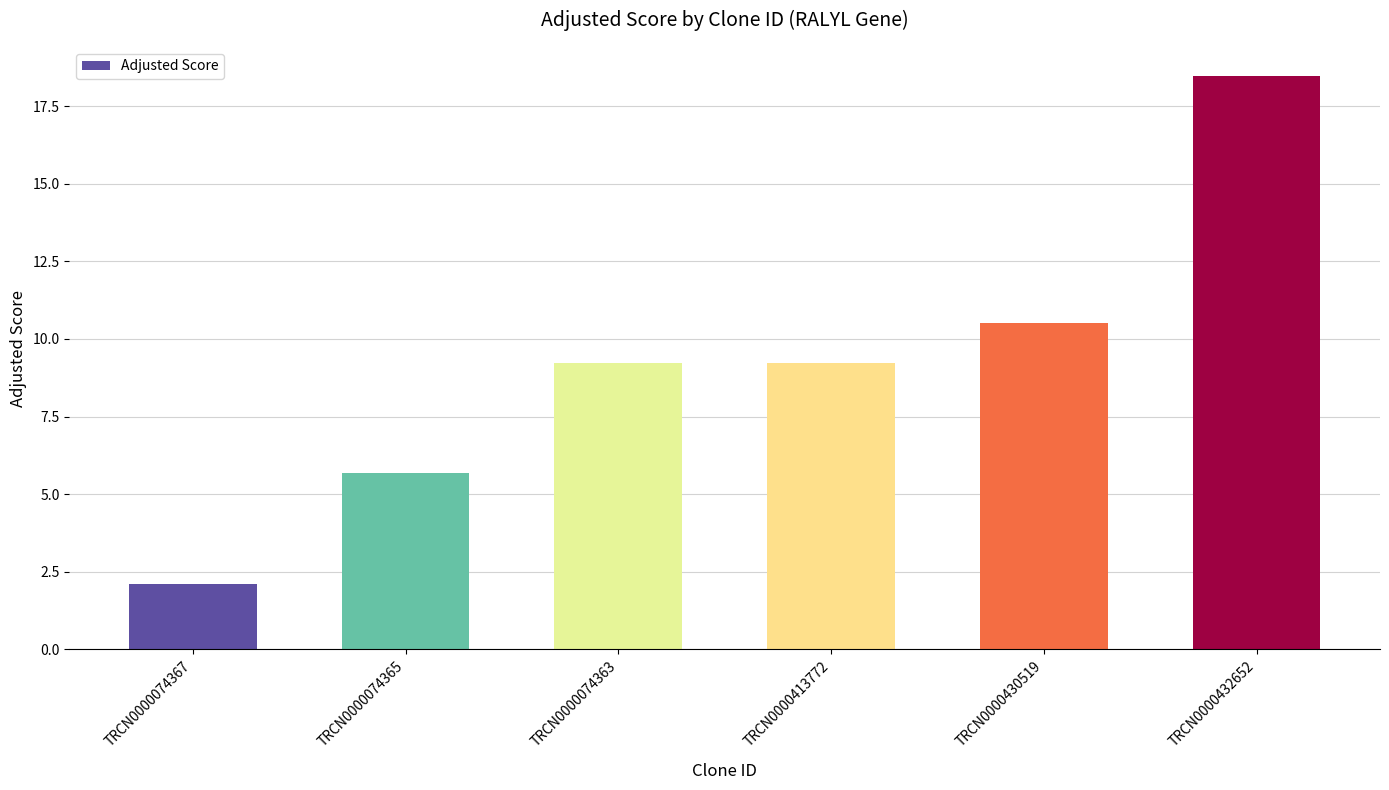

What is the ratio of the value at TRCN0000074365 to the value at TRCN0000413772?

0.6